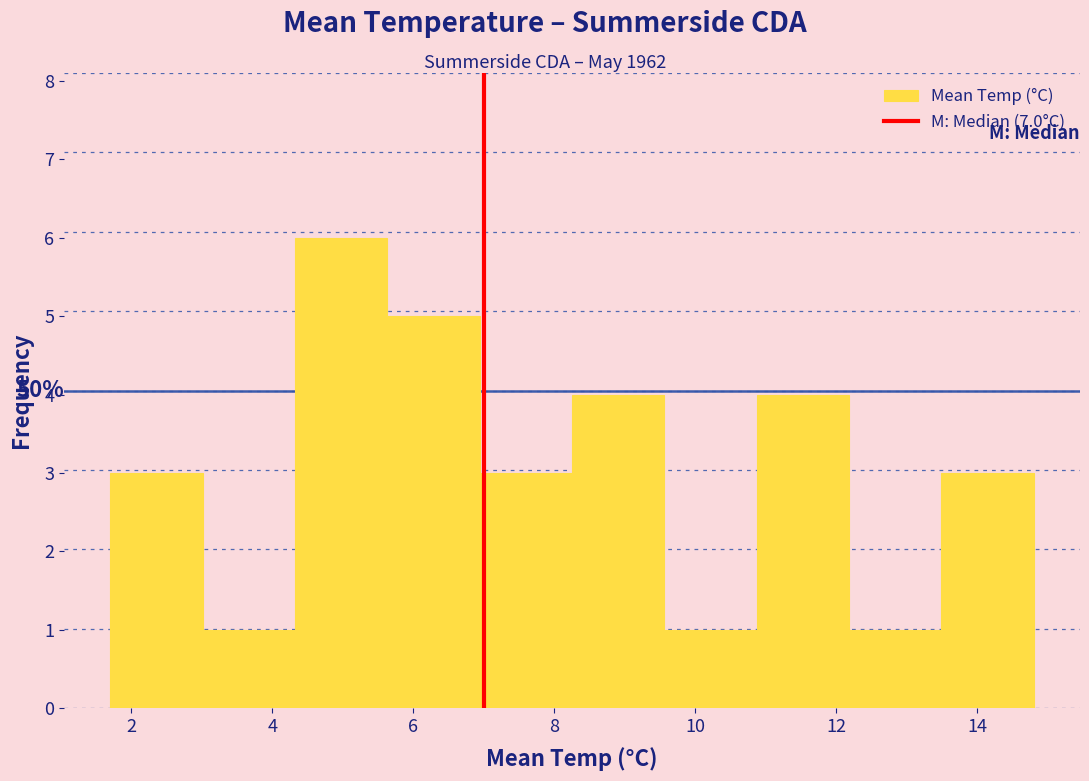

Over which range of the x-axis is the bar tallest?

4.4 to 5.6